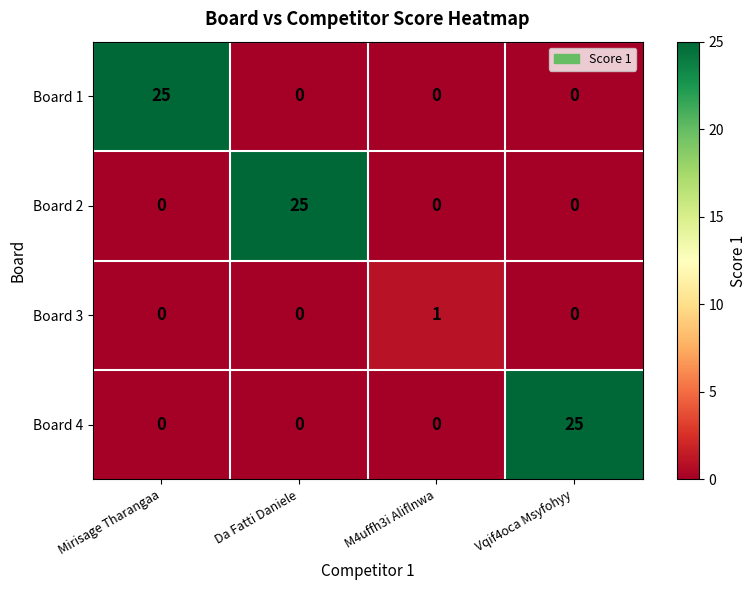

What is the difference between the Board 4 values at Mirisage Tharangaa and Vqif4oca Msyfohyy?

25